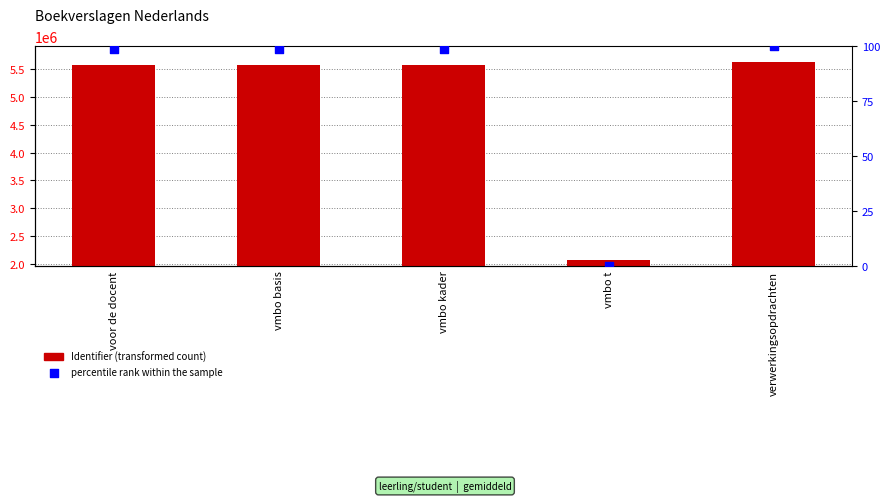

What are all the series names shown in the legend?

Identifier, percentile rank within the sample